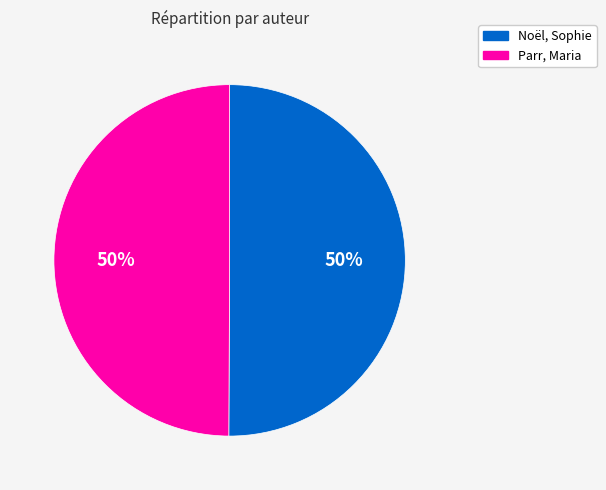

What percentage is the Noël, Sophie slice, to the nearest percent?

50%